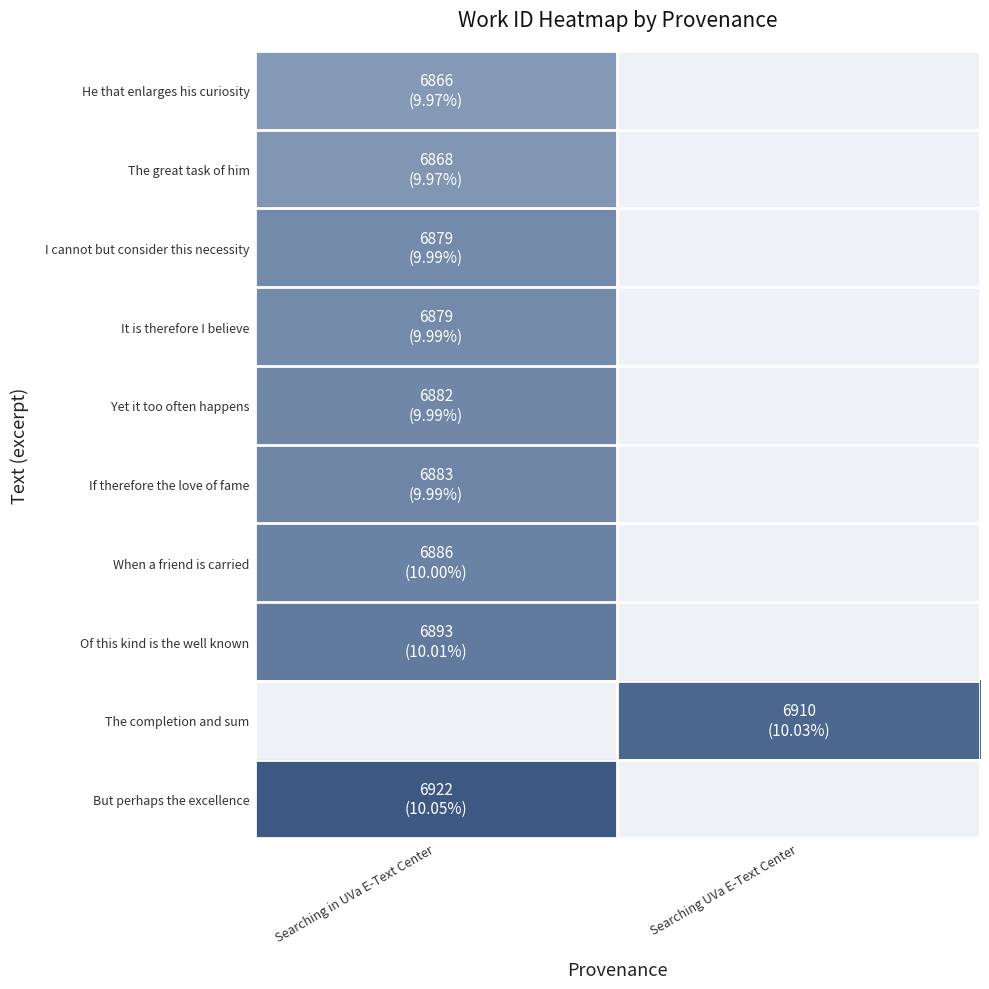

What is the maximum value shown in the chart?

6922.0